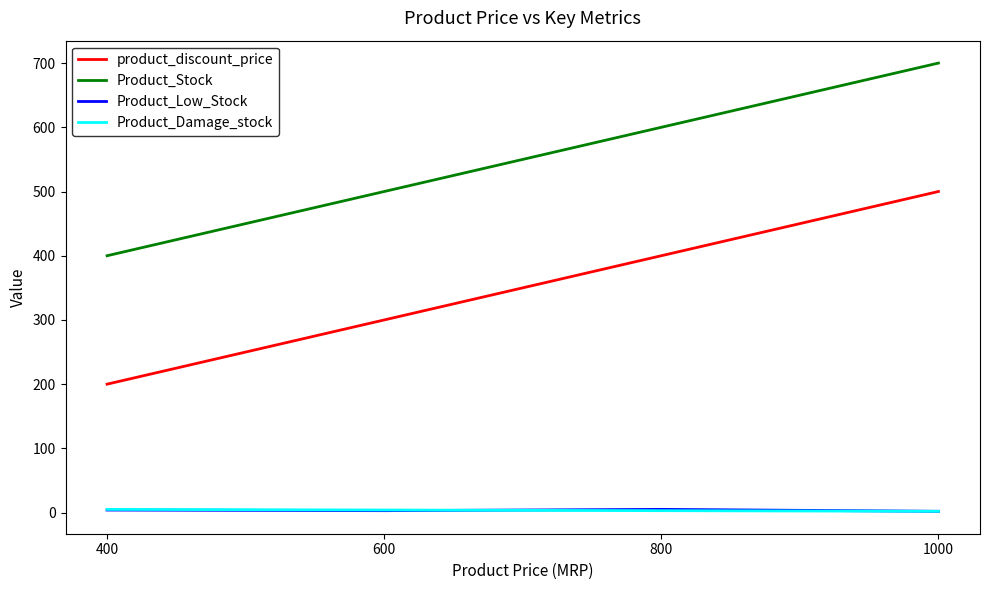

What is the difference between the maximum and minimum values in the Product_Low_Stock series?

3